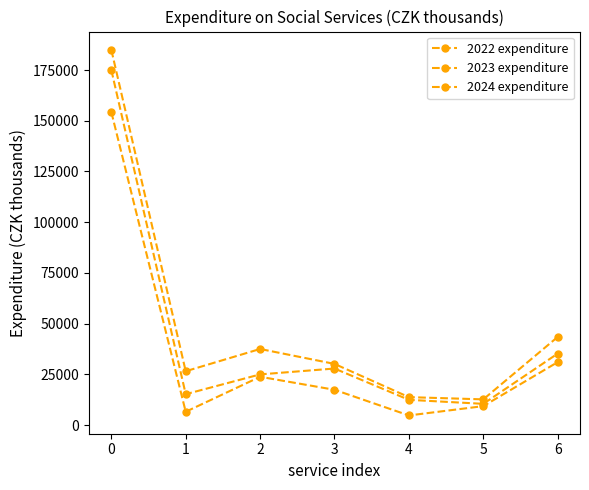

How many lines are shown in the chart?

3